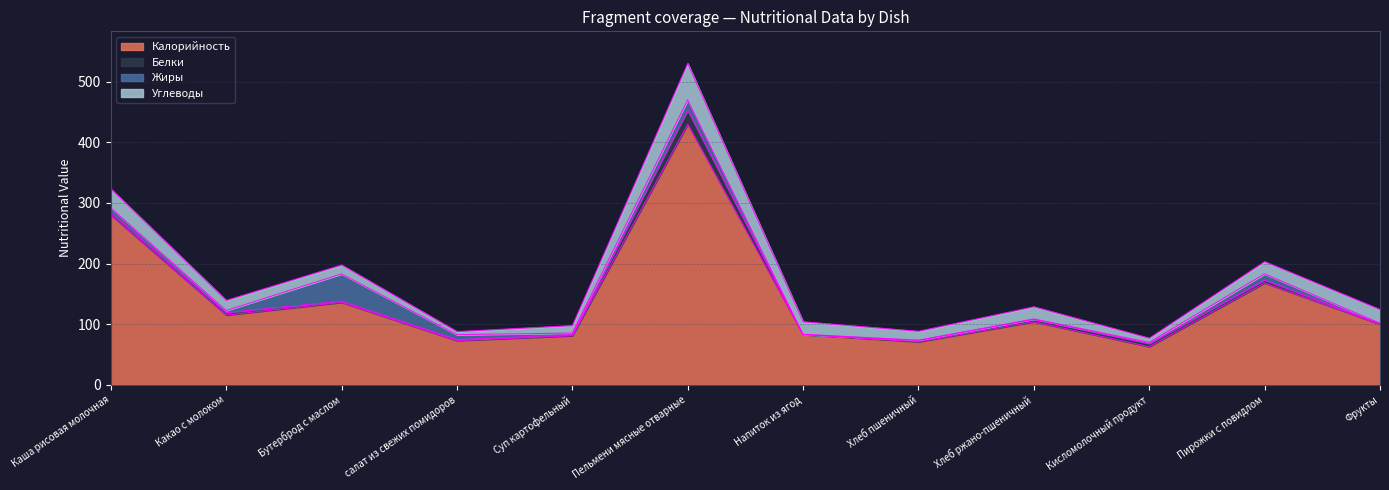

Count the number of categories in the chart.

12